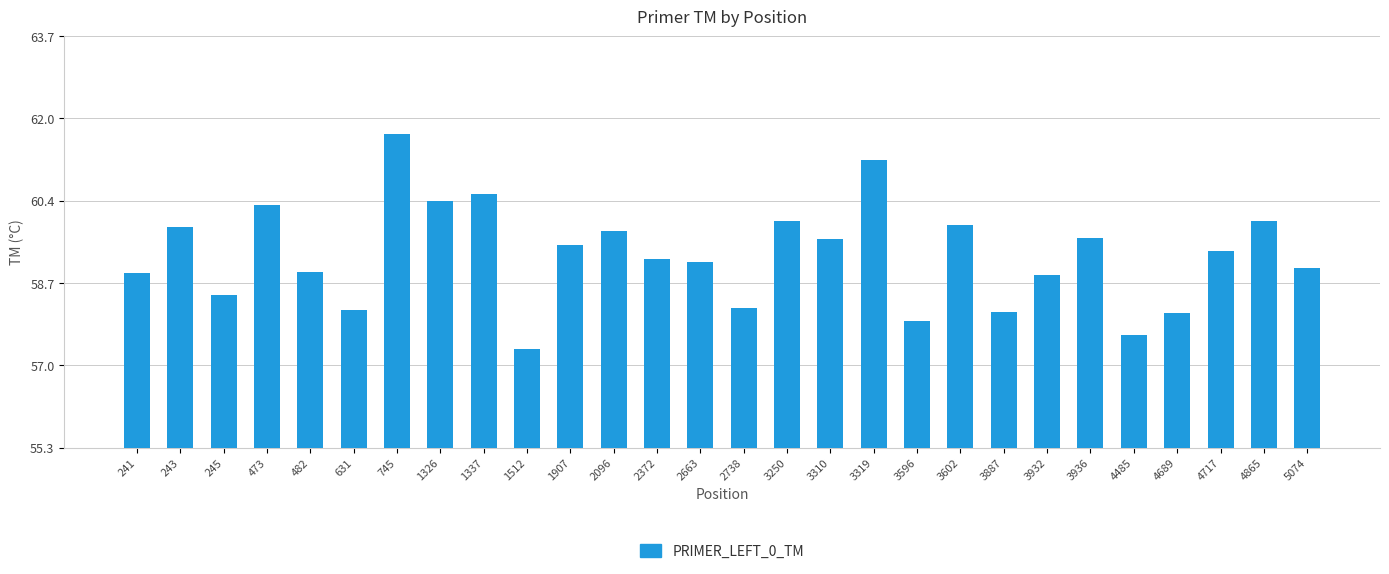

Which label corresponds to the largest value in the chart?

745